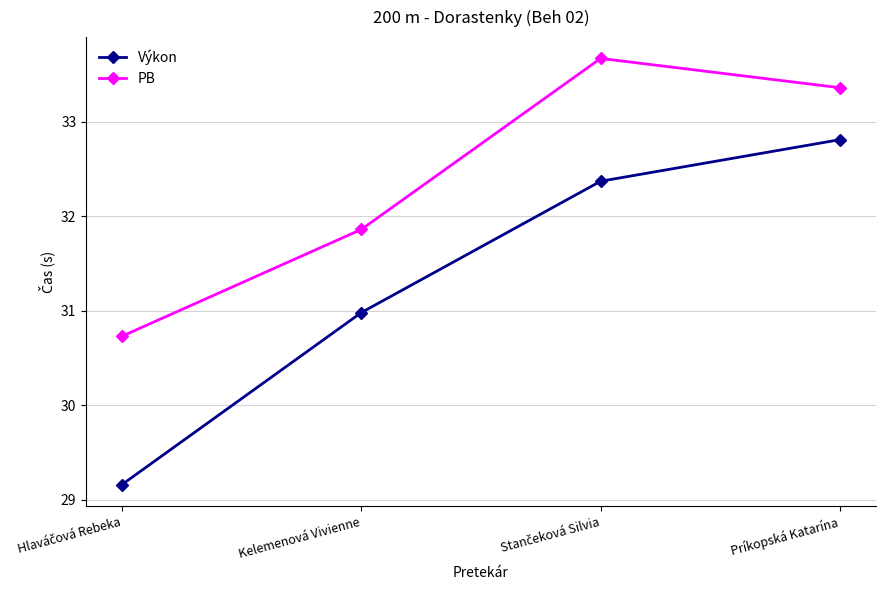

What are all the series names shown in the legend?

Výkon, PB